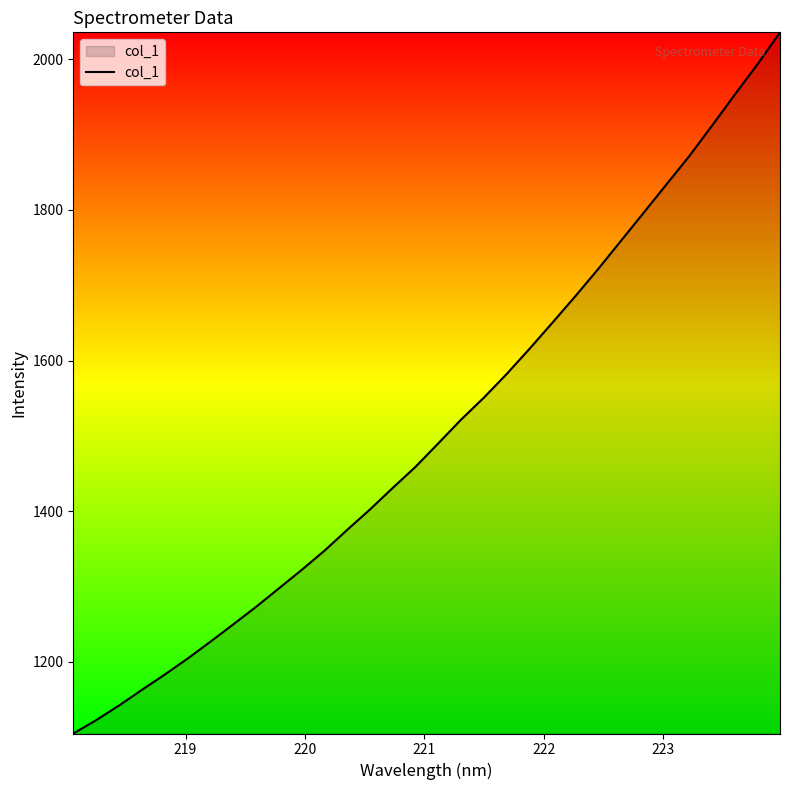

Reading left to right, transcribe all the data shown in this chart.

1104.8	1122.4	1141.9	1162.6	1182.9	1204.1	1226.5	1249.5	1272.8	1297.3	1321.8	1347.3	1375.1	1402.2	1430.9	1458.9	1490.1	1521.6	1550.8	1582.2	1615.6	1650.1	1685.0	1721.0	1758.4	1795.8	1833.5	1870.9	1911.4	1952.6	1993.0	2035.9